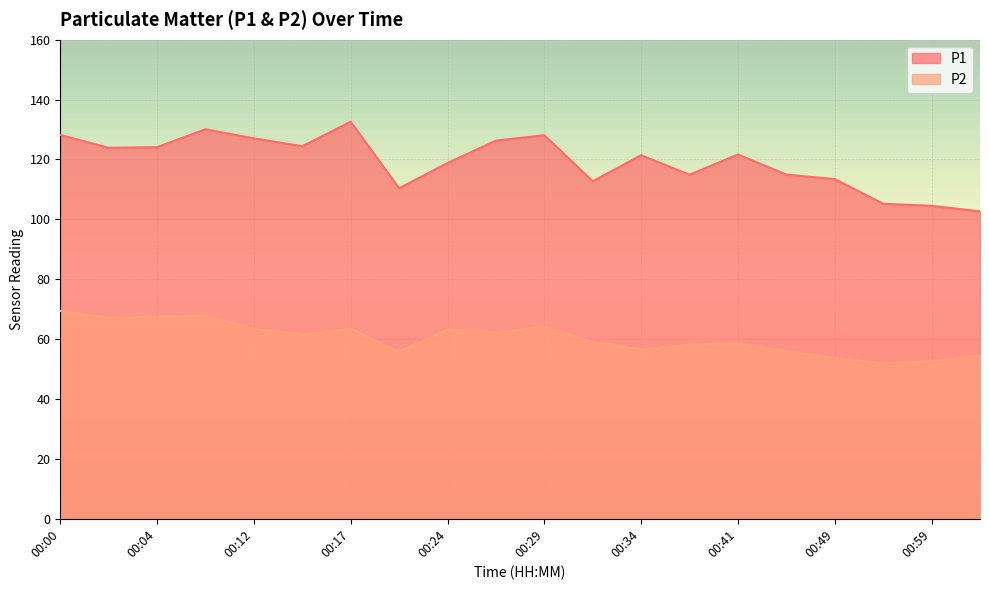

What is the total value across all series at 00:49?

167.2